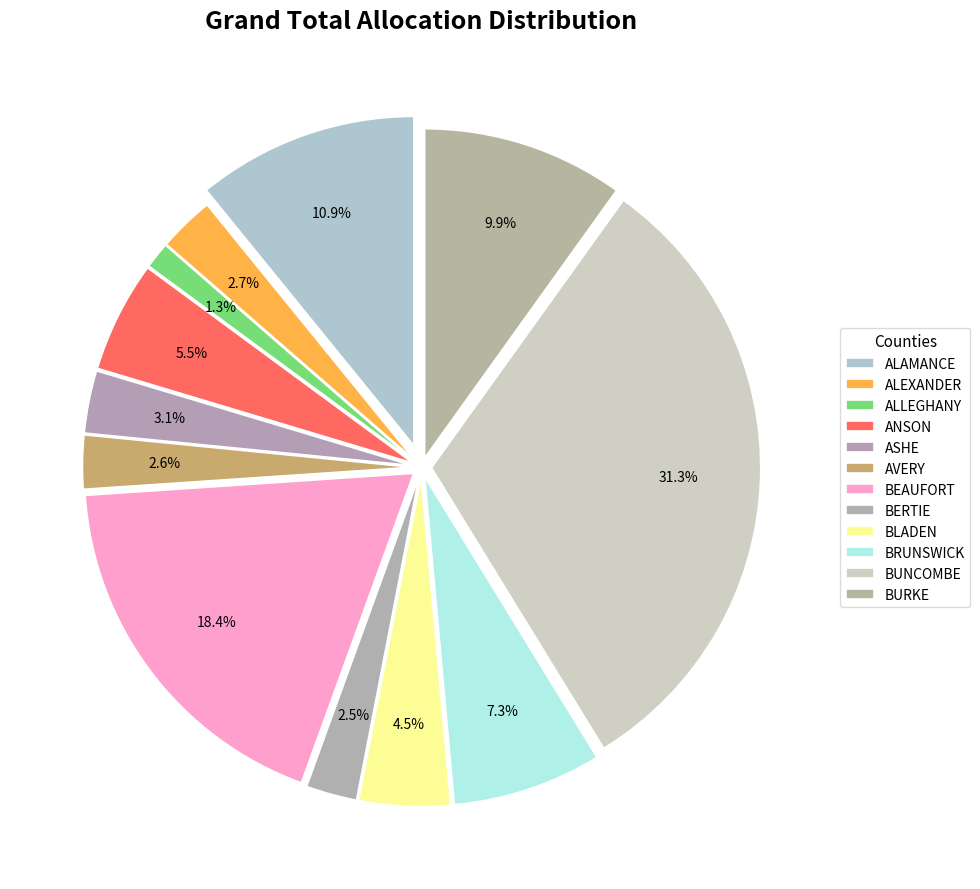

What is the ratio of the value at ASHE to the value at ANSON?

0.6